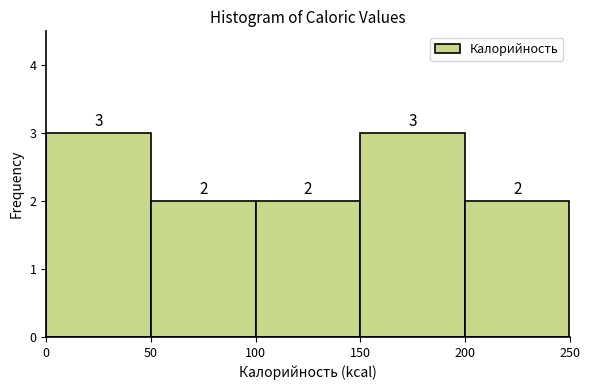

Reading left to right, list every bar in this chart as the range it spans on the x-axis followed by its height.

0 to 50: 3
50 to 100: 2
100 to 150: 2
150 to 200: 3
200 to 250: 2